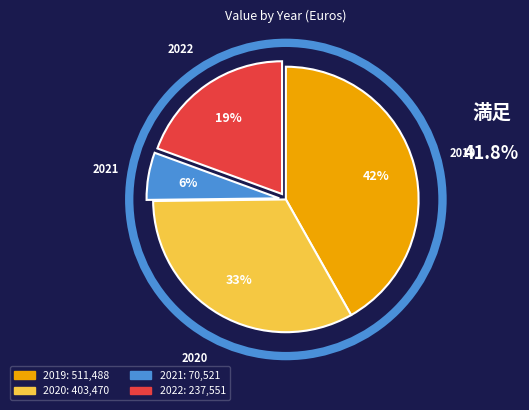

Between 2020 and 2019, which is larger?

2019